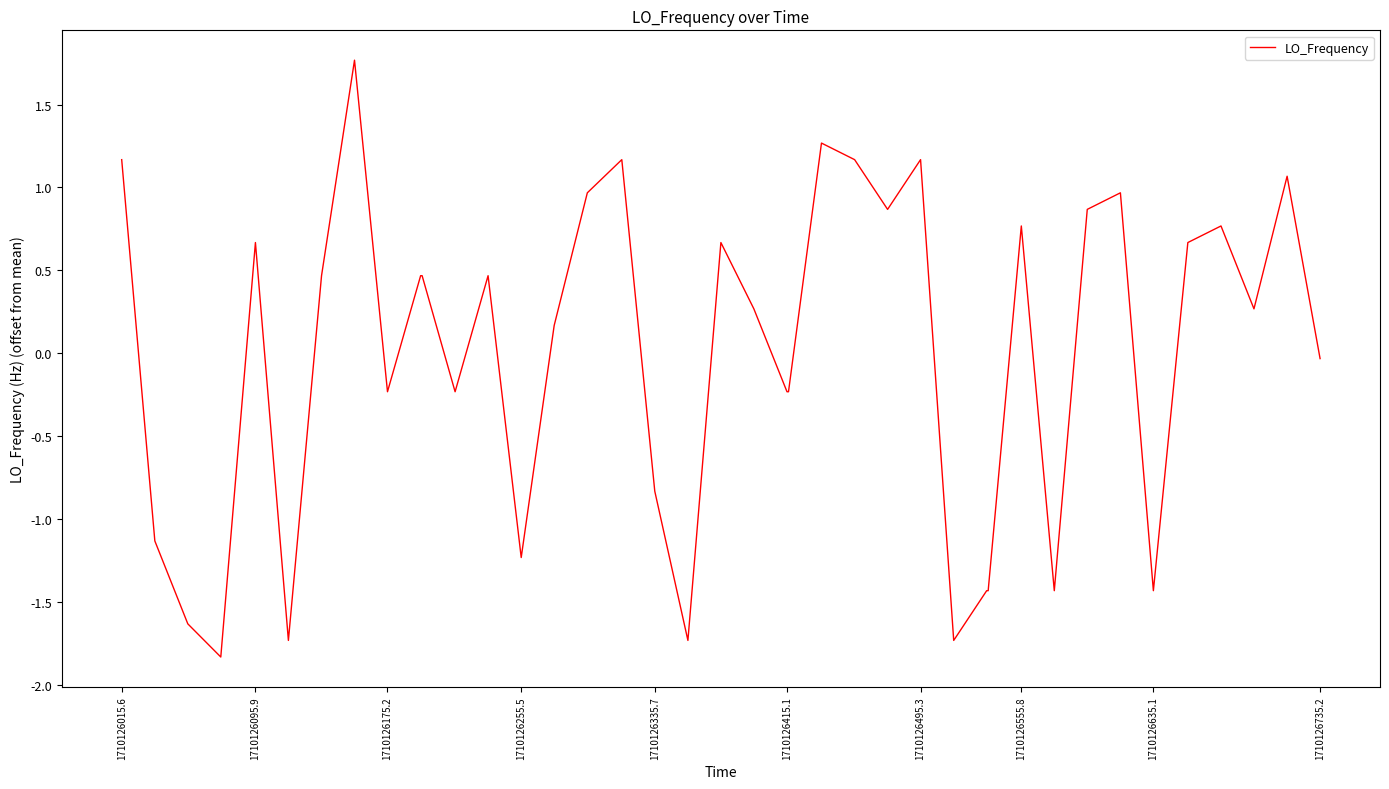

What is the difference between the maximum and minimum values?

3.6